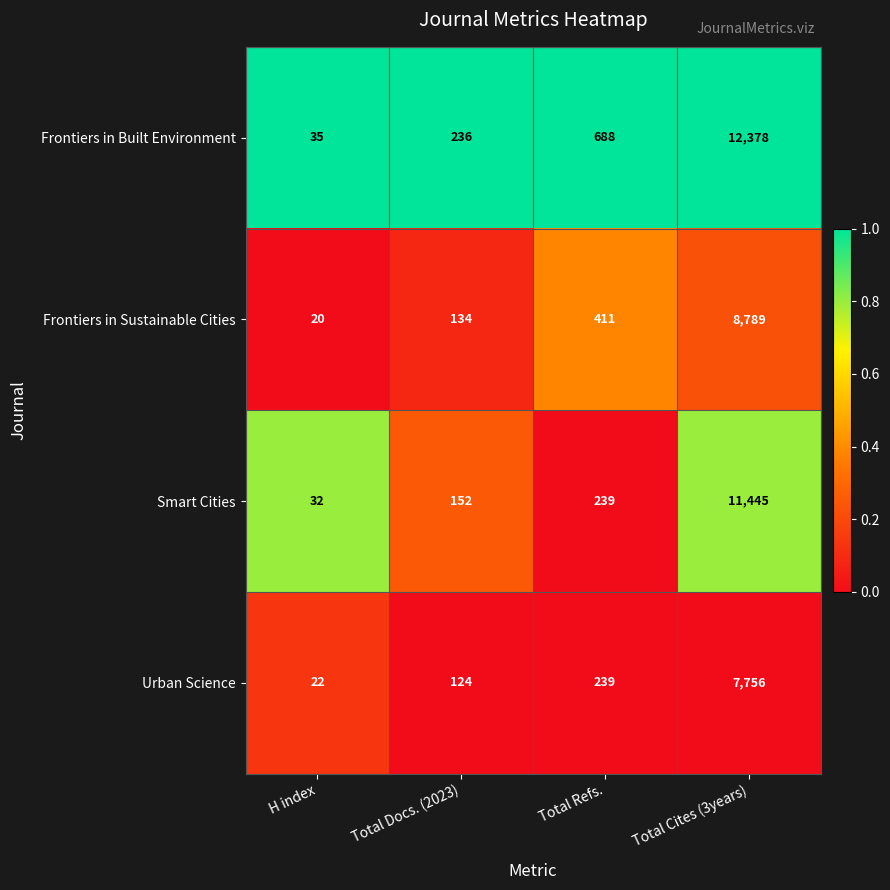

At Total Cites (3years), list the series in order from largest to smallest.

Frontiers in Built Environment, Smart Cities, Frontiers in Sustainable Cities, Urban Science